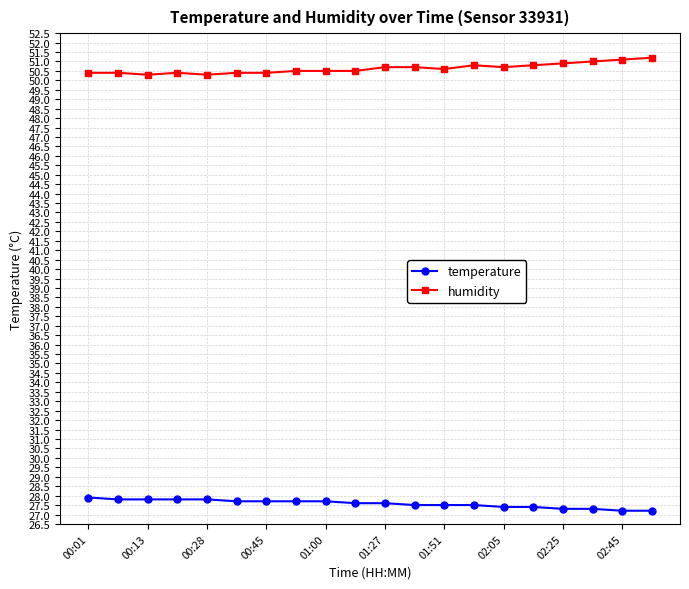

List the series in order of their peak value, highest first.

humidity, temperature